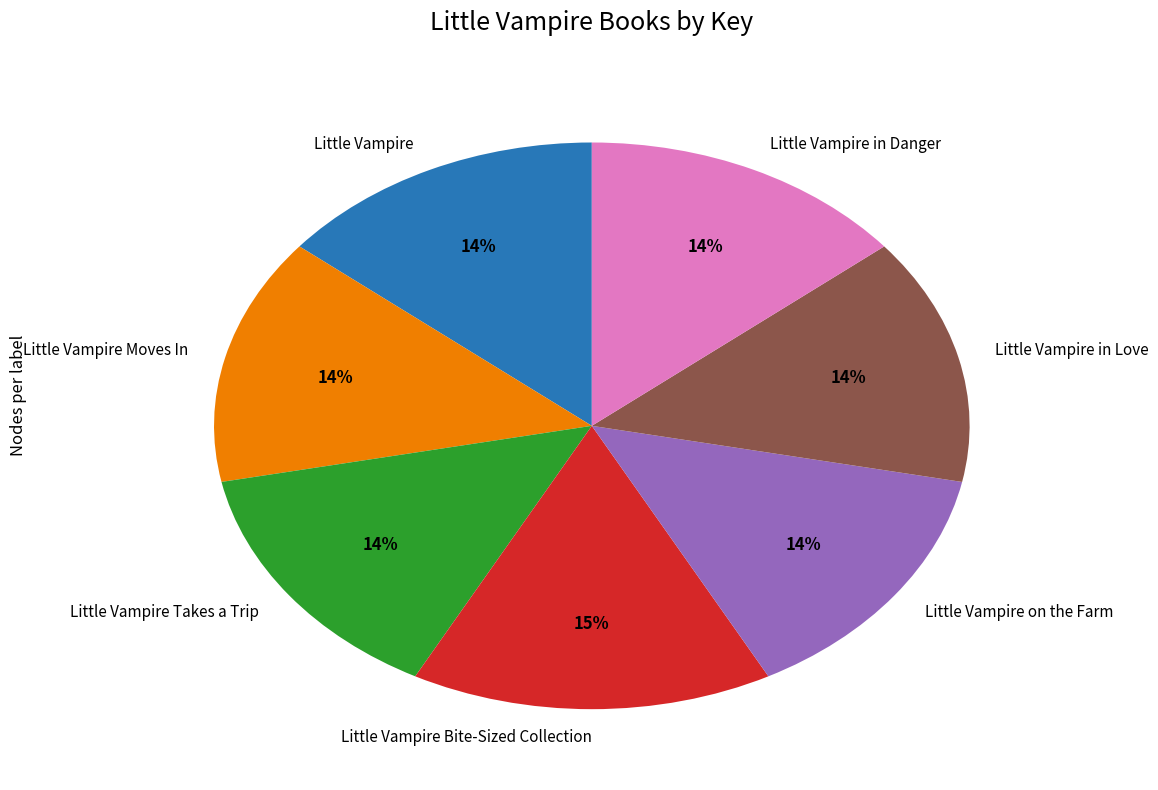

Count the number of slices in the pie.

7